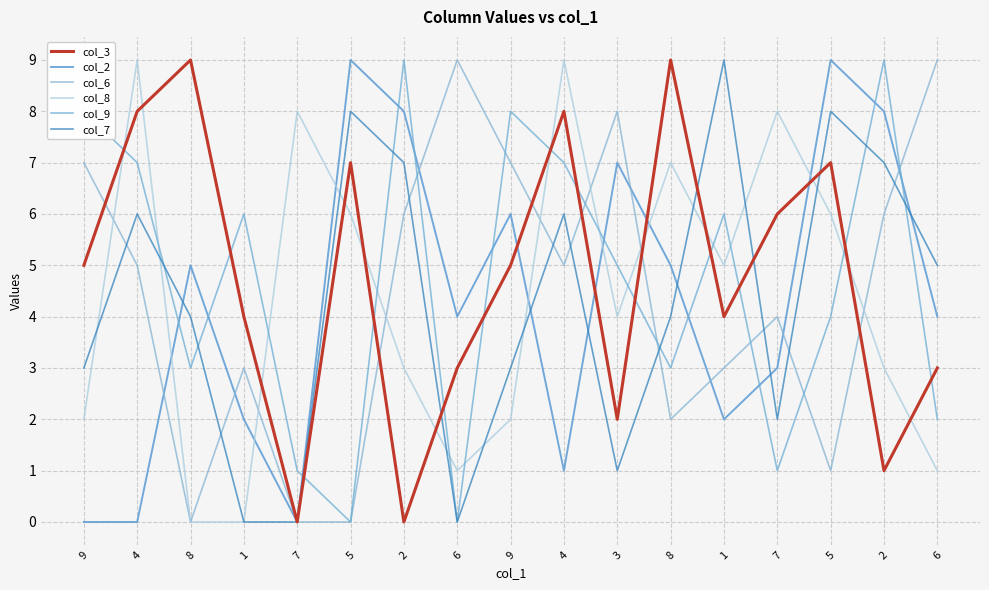

Which series has the largest range (max minus min)?

col_3